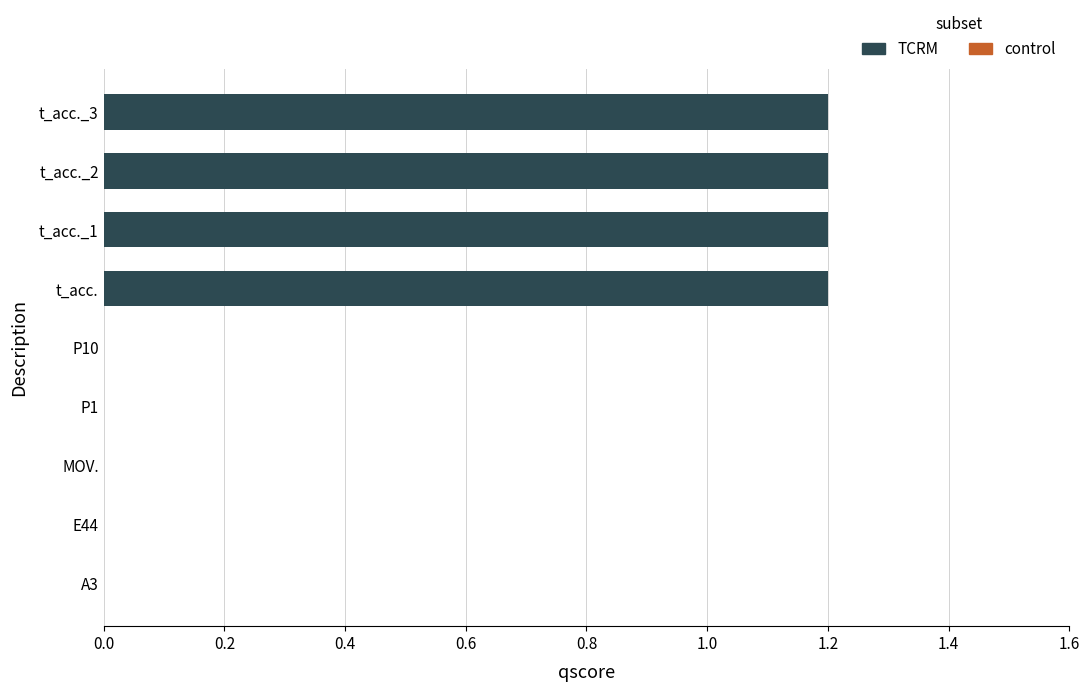

What is the maximum value shown in the chart?

1.2